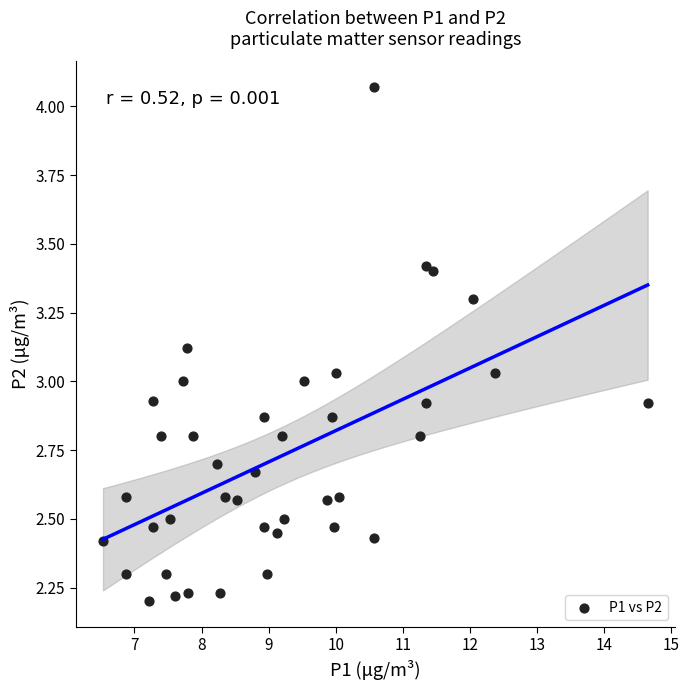

What is the range of Y values (max minus min)?

1.9